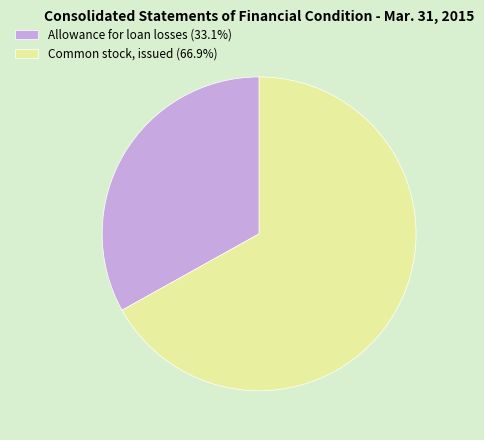

Which has a higher value, Allowance for loan losses or Common stock, issued?

Common stock, issued